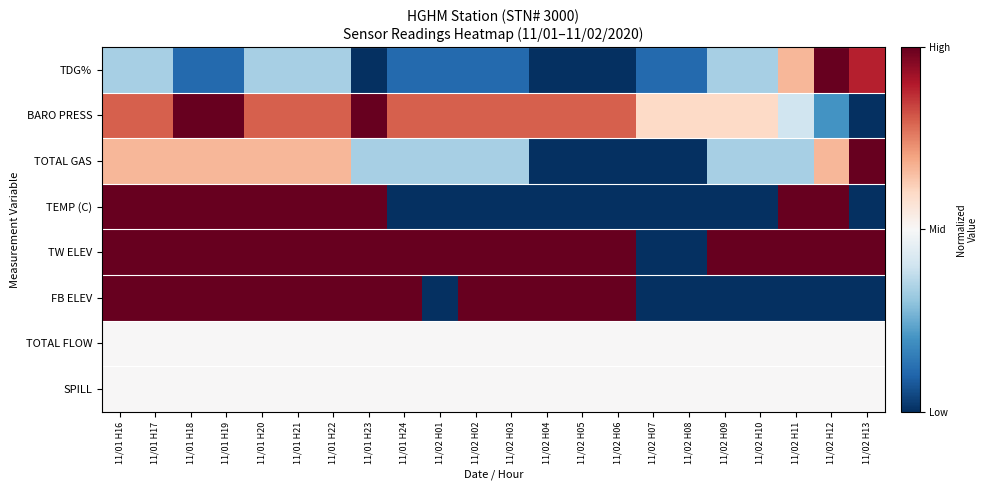

Which series changed the most between 11/02 H01 and 11/02 H08?

TW ELEV